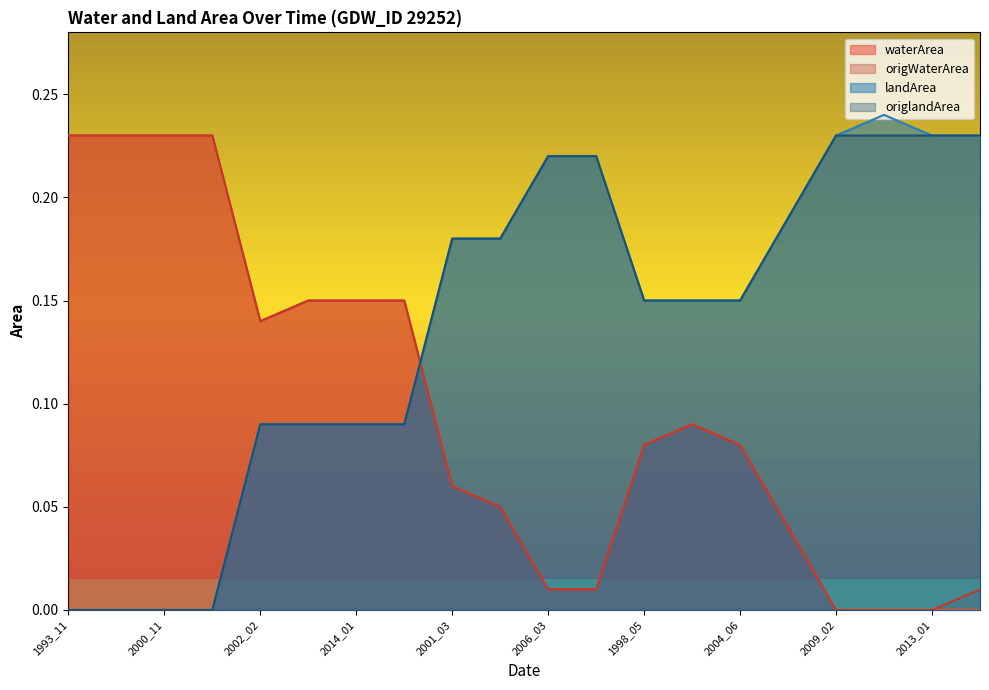

Which series has the largest total across all categories?

landArea